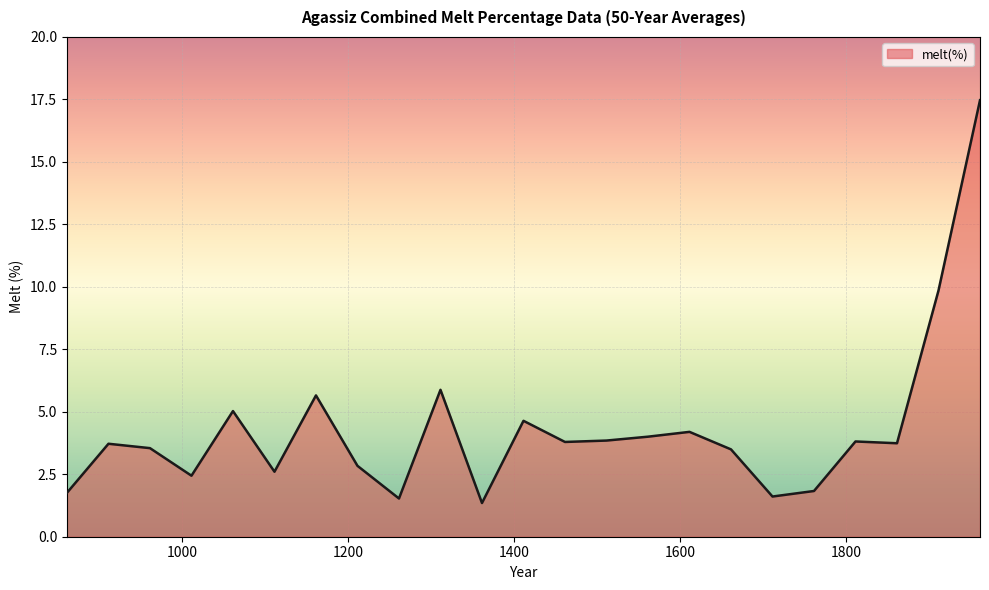

How many values are below 3?

8